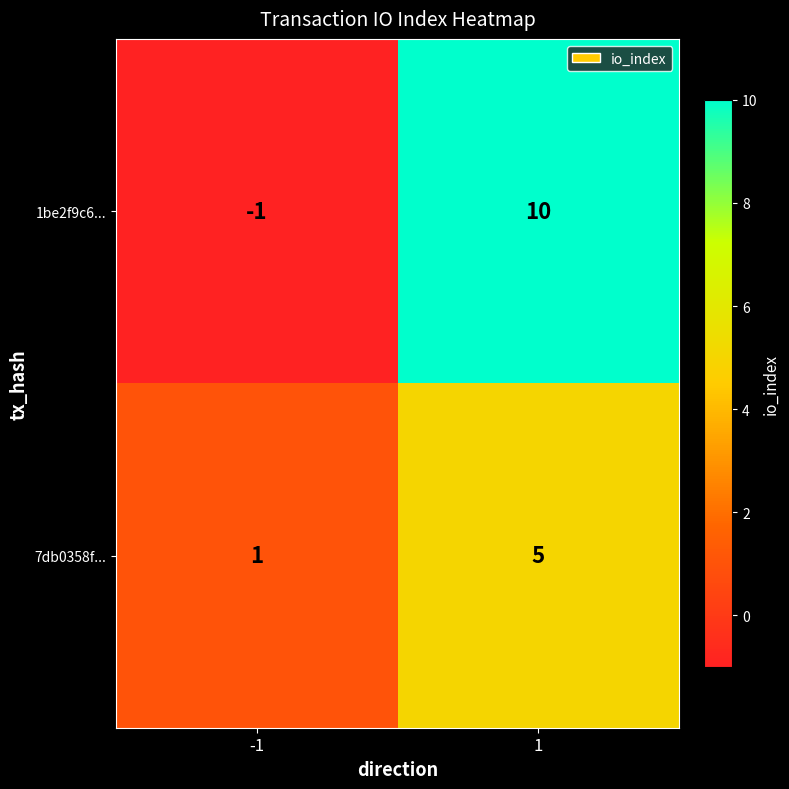

Rank the series at 1 from lowest to highest value.

7db0358f..., 1be2f9c6...